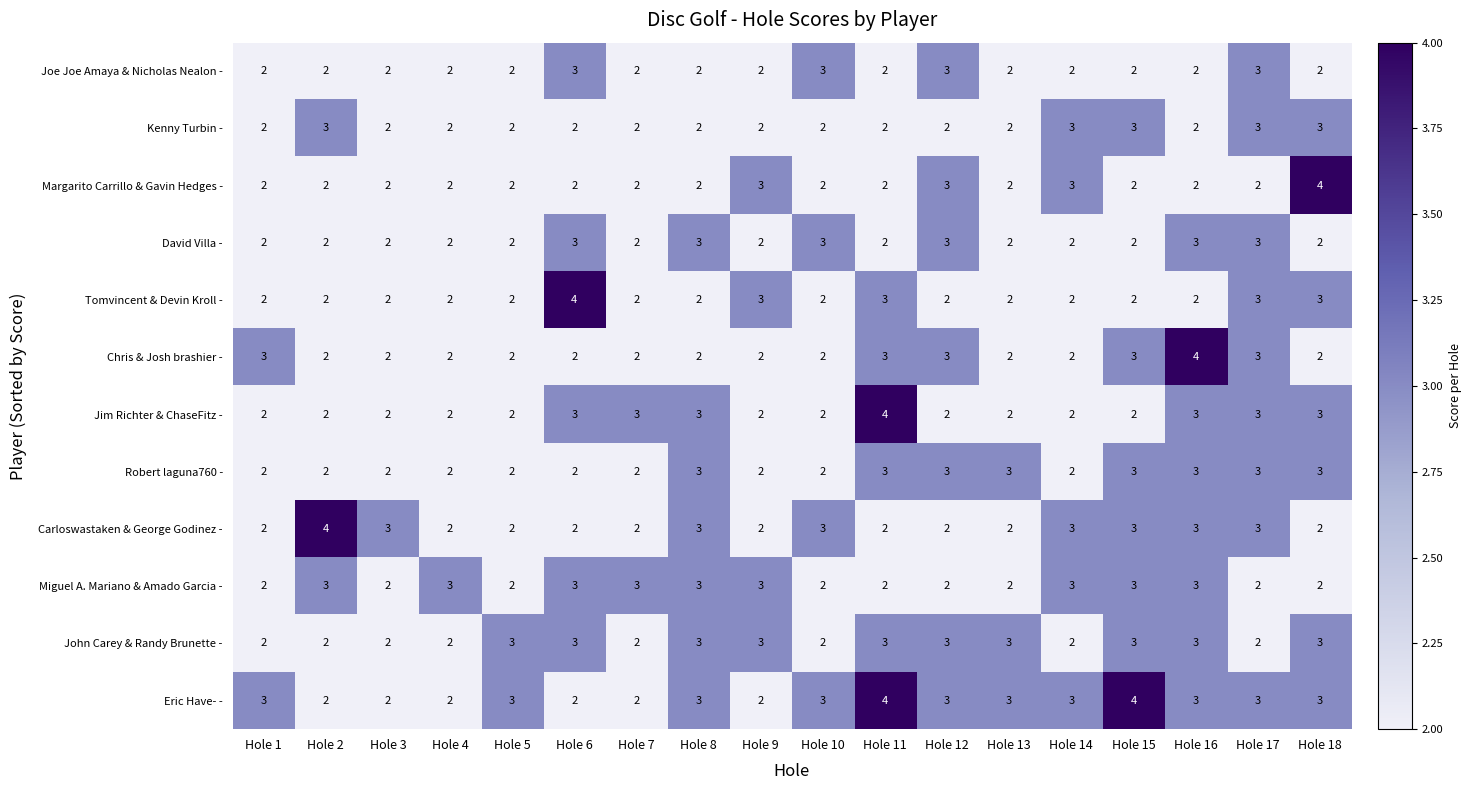

At which label does Carloswastaken & George Godinez - reach its peak?

Hole 2